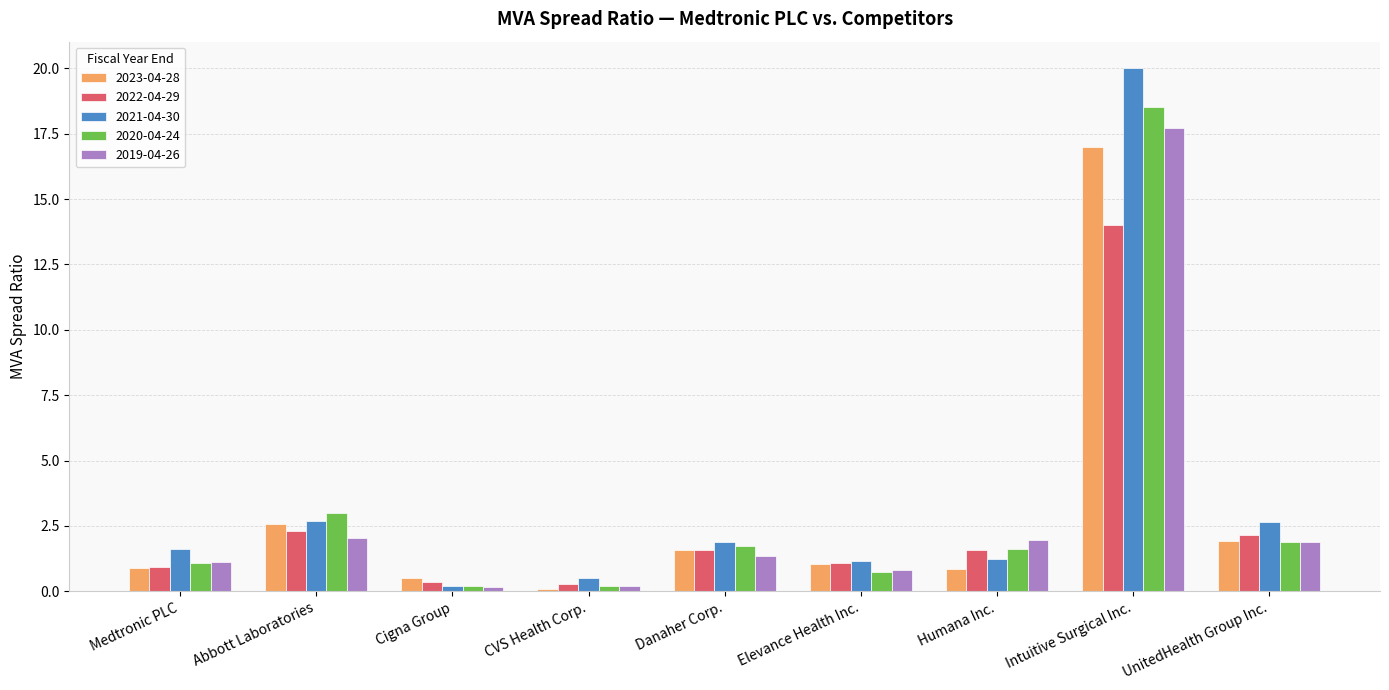

How many groups of bars are there?

9